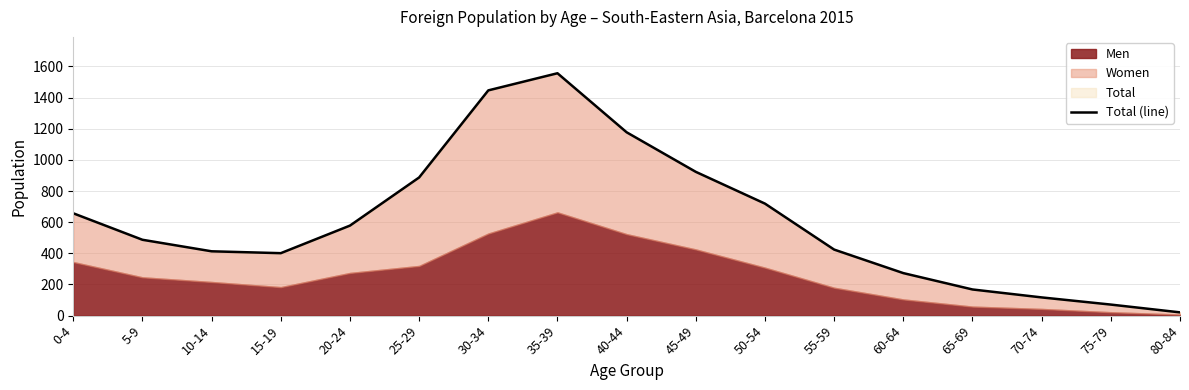

What is the sum of the values at 50-54 and 70-74?

836